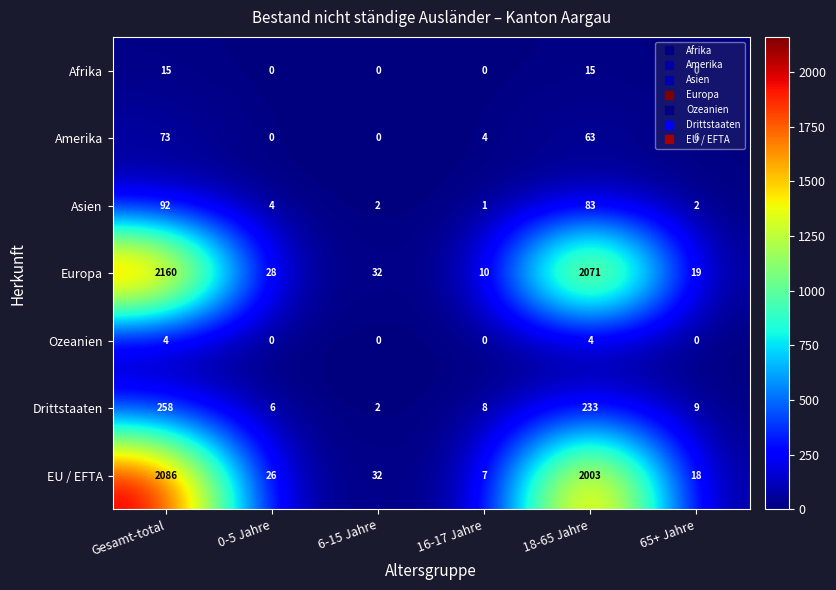

At which category is the sum across all series the highest?

Gesamt-total